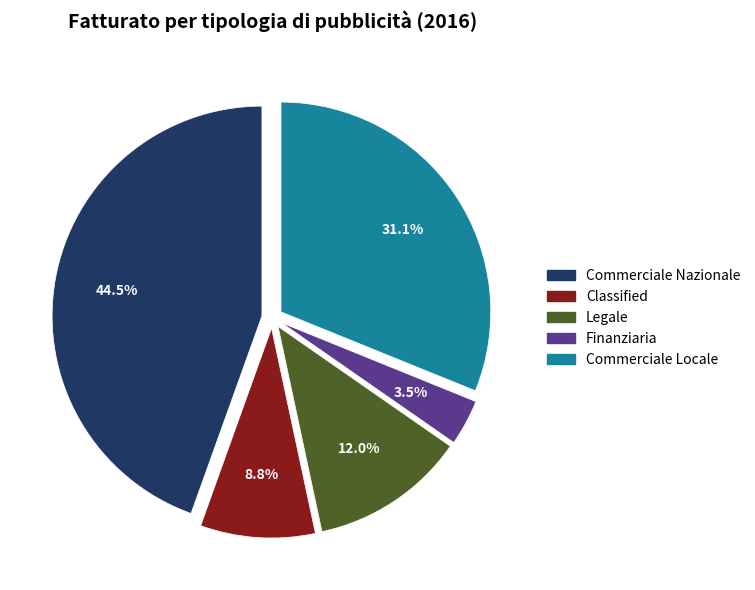

Count the number of slices in the pie.

5